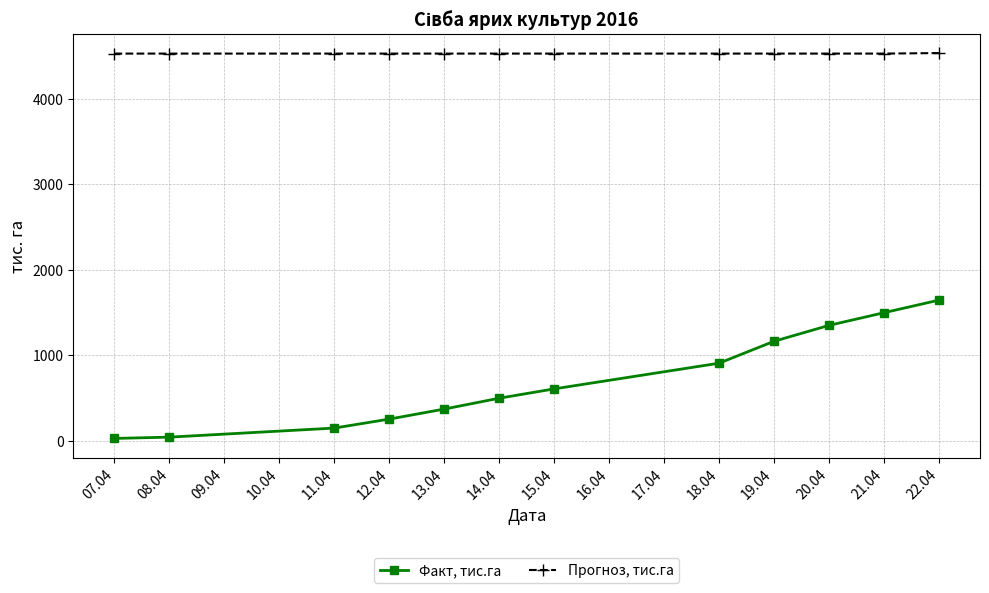

Count the number of data series in this chart.

2